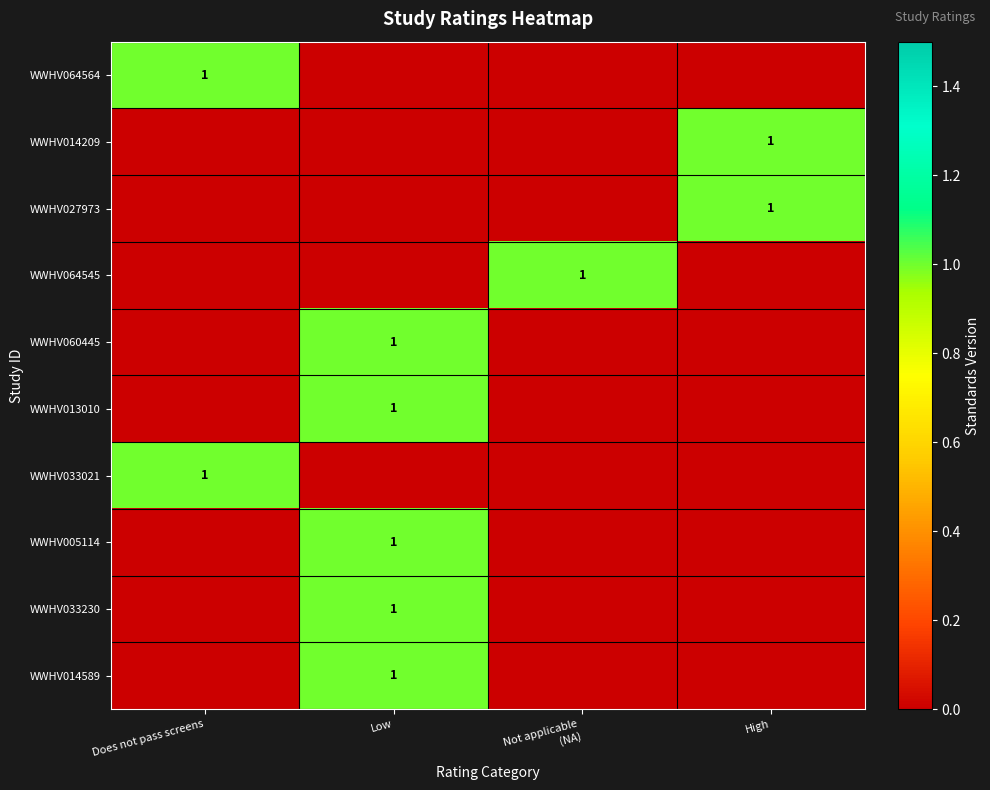

The WWHV033230 series shows 0 at Low. True or false?

False